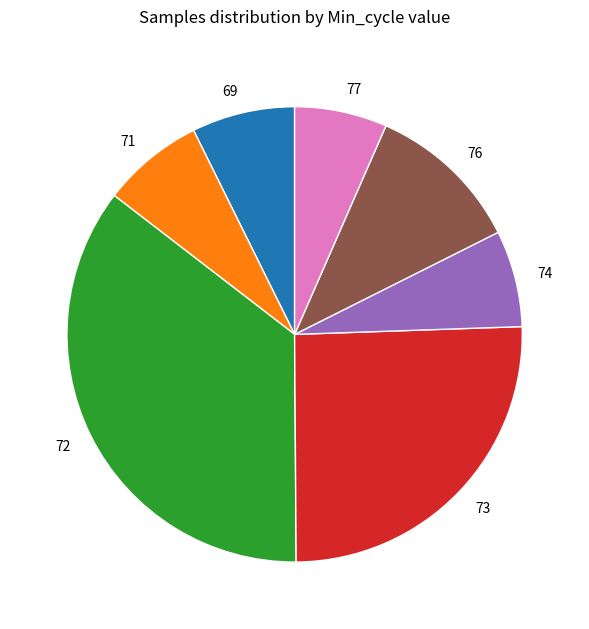

The 72 slice represents 28% of the pie. True or false?

False